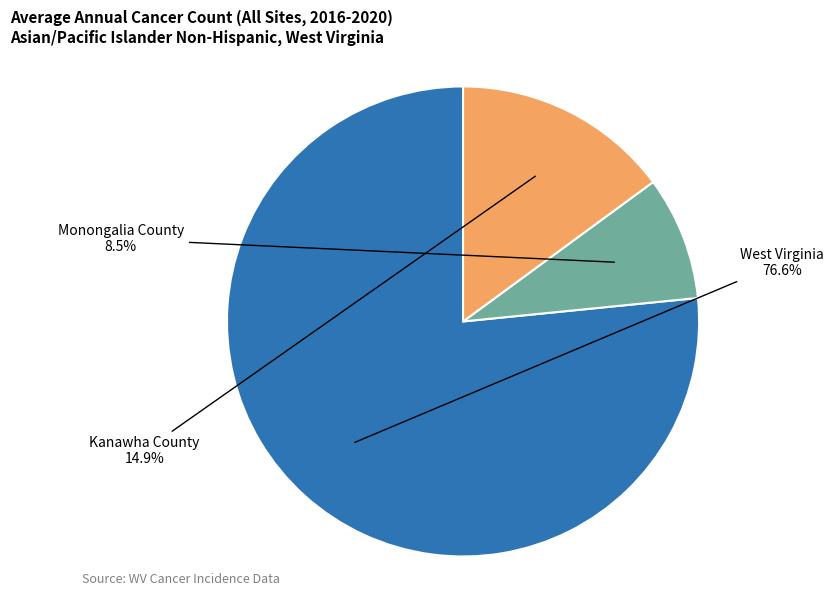

Does any single category account for the majority?

Yes